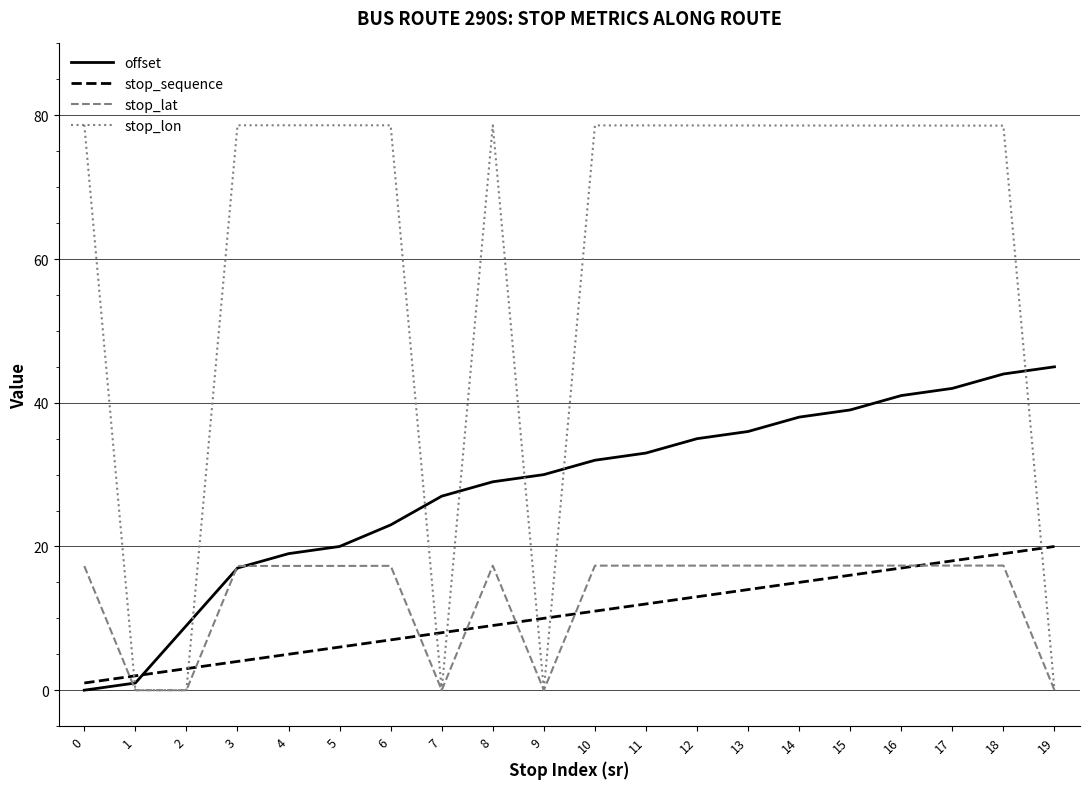

What is the difference between the maximum and second lowest values in the stop_lat series?

17.3